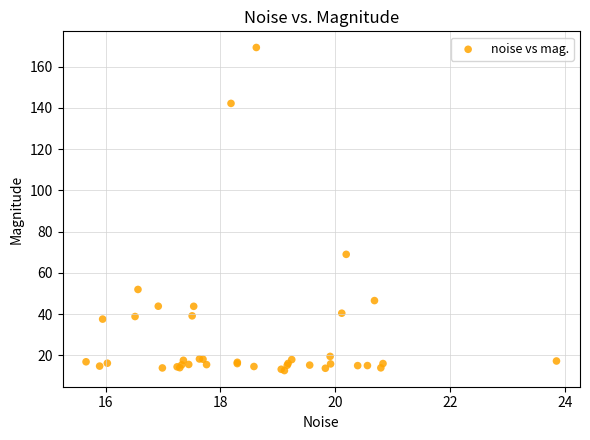

What Y value in the scatter plot is closest to 90?

69.0